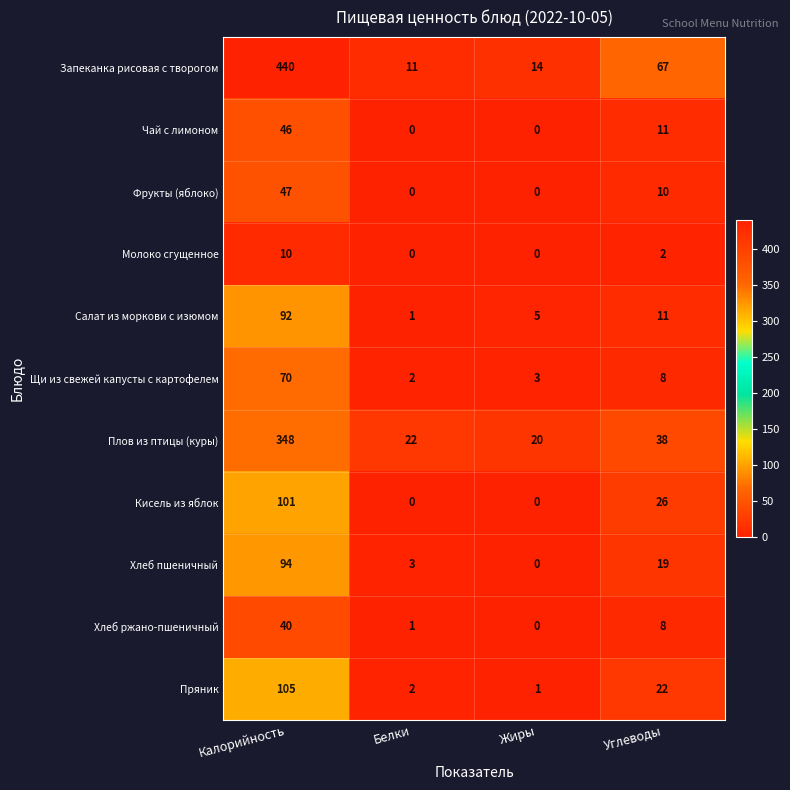

Between Жиры and Углеводы, which series saw the biggest shift?

Запеканка рисовая с творогом